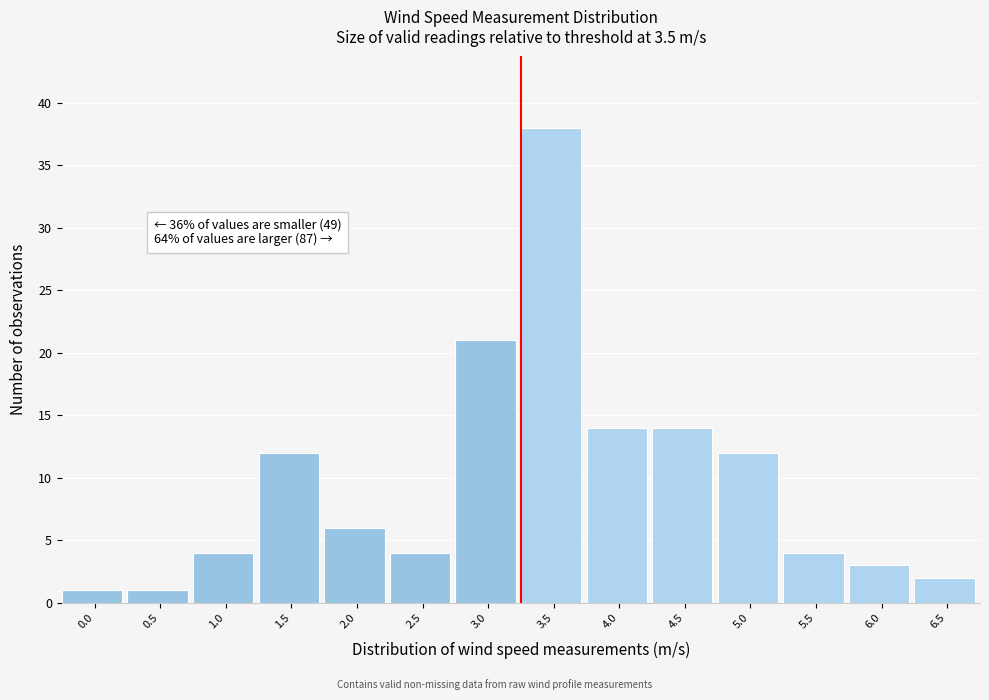

Reading left to right, extract all data points from this chart.

0.0=1	0.5=1	1.0=4	1.5=12	2.0=6	2.5=4	3.0=21	3.5=38	4.0=14	4.5=14	5.0=12	5.5=4	6.0=3	6.5=2